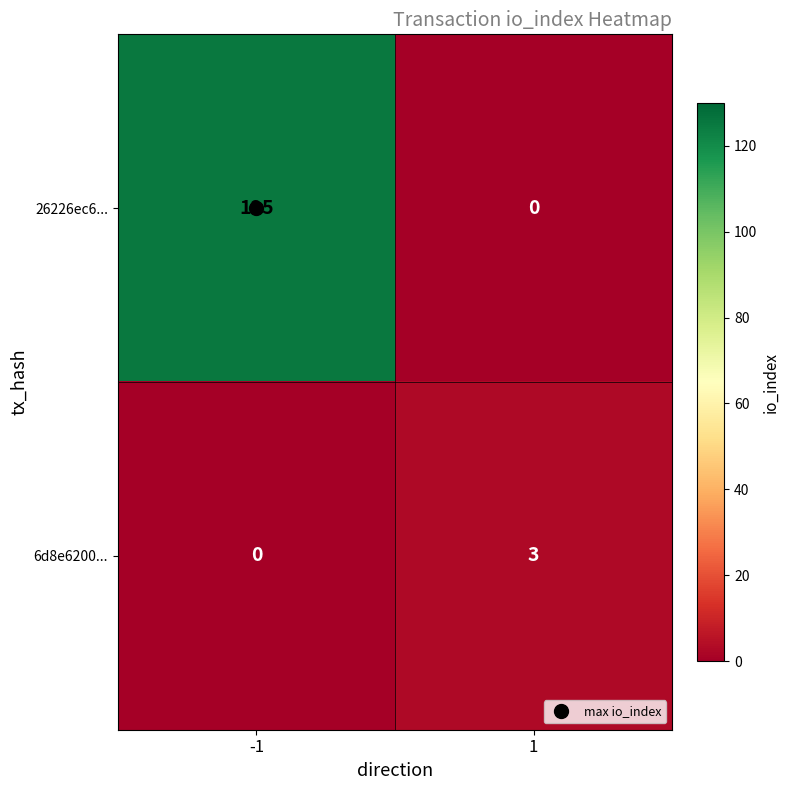

What is the spread (max minus min) of values at 1?

3